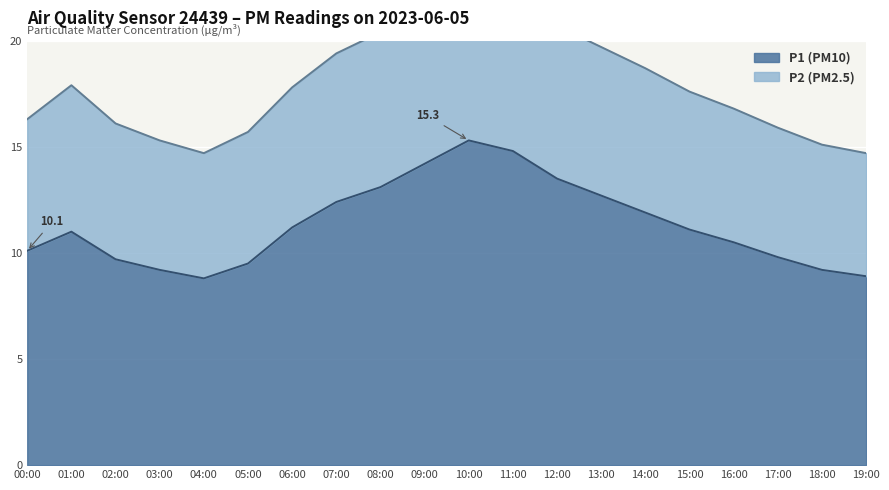

At which category does P2 reach its first local valley?

04:00